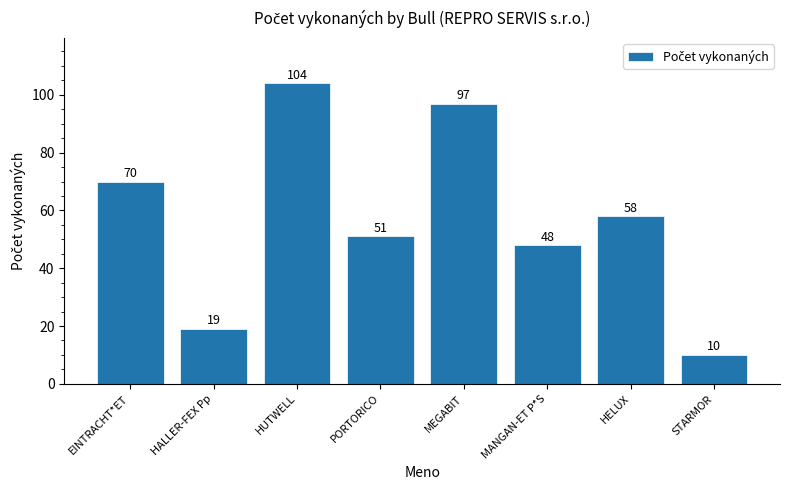

Reading right to left, transcribe all the data shown in this chart.

STARMOR=10	HELUX=58	MANGAN-ET P*S=48	MEGABIT=97	PORTORICO=51	HUTWELL=104	HALLER-FEX Pp=19	EINTRACHT*ET=70